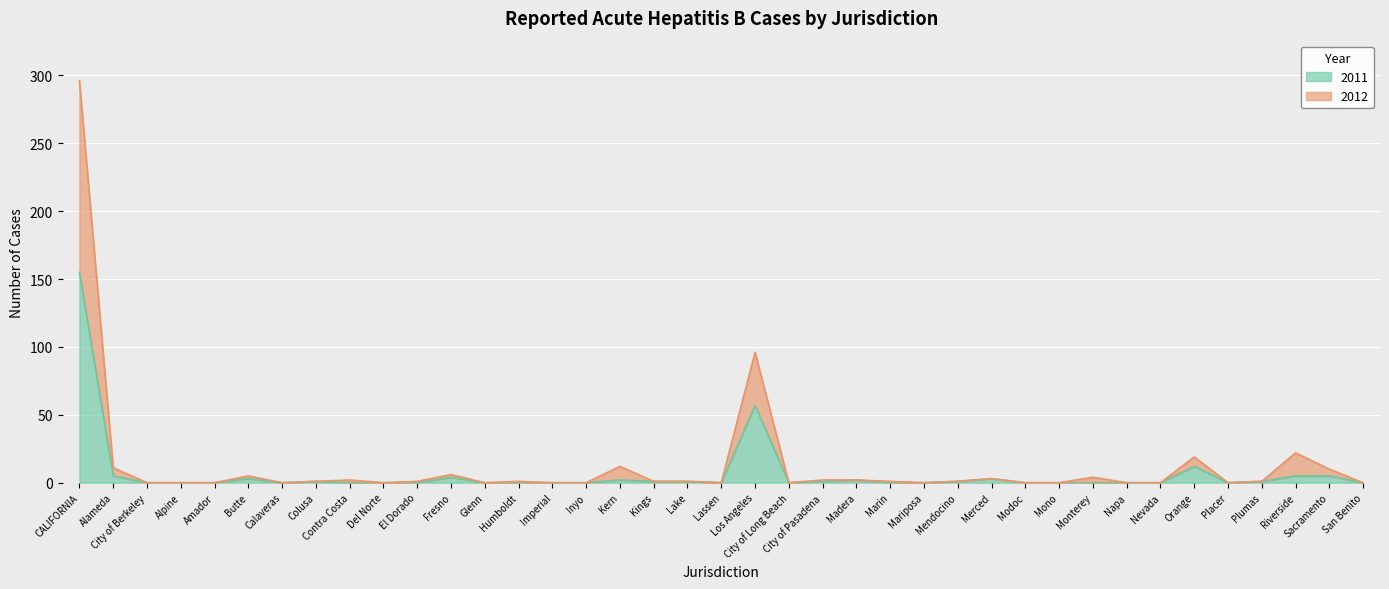

At which category does 2012 reach its first local valley?

Calaveras